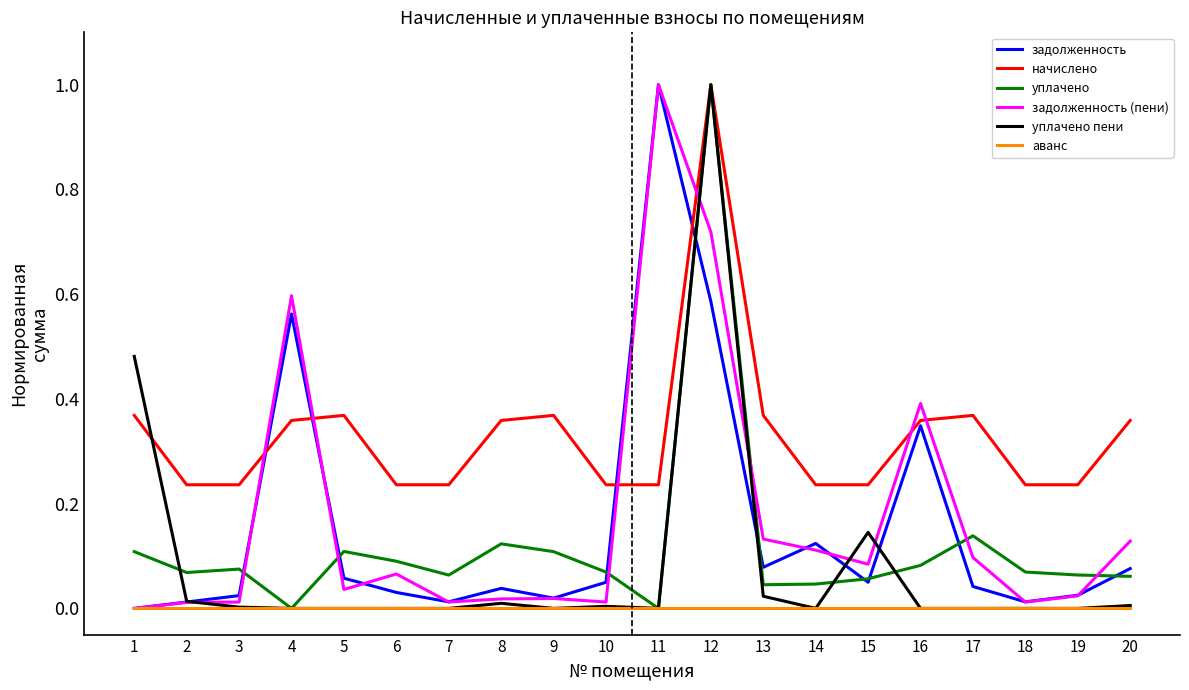

Between 3 and 5, which series saw the biggest shift?

начислено